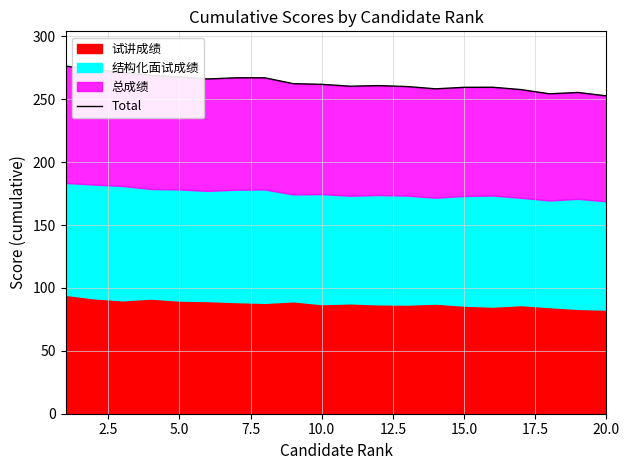

What is the minimum value shown in the chart?

252.7